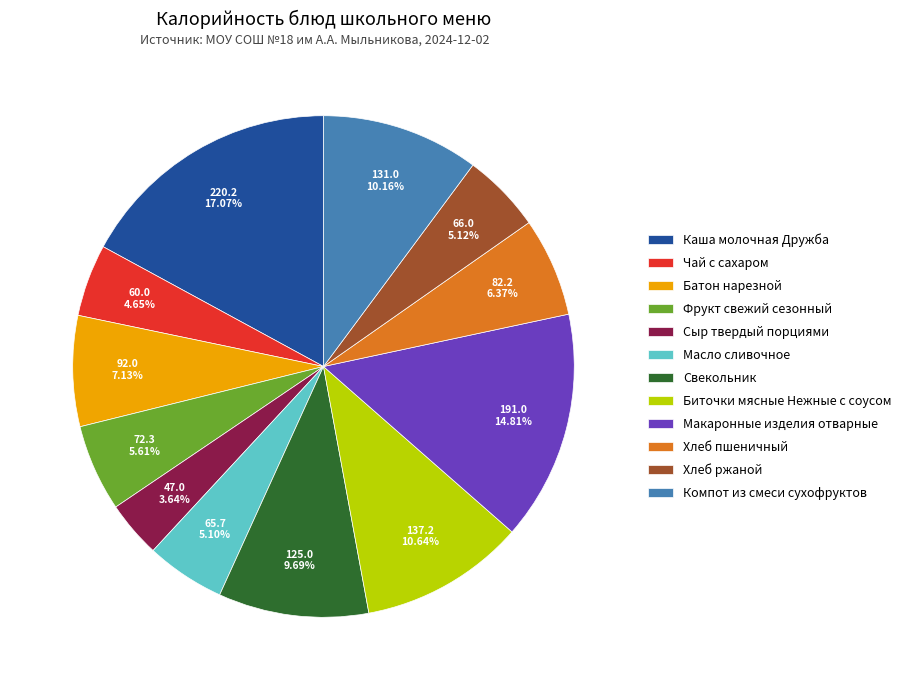

Approximately how many times larger is the value at Хлеб ржаной compared to Биточки мясные Нежные с соусом?

0.5